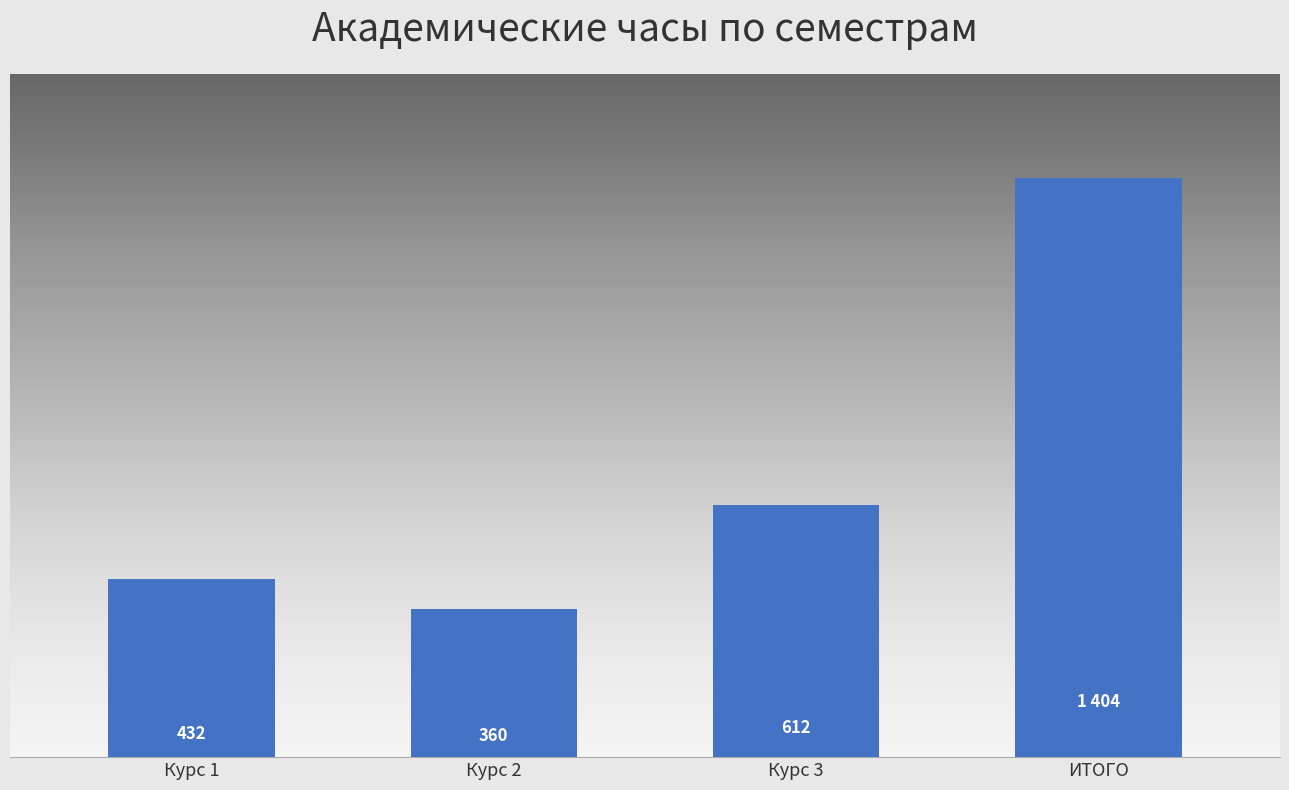

What is the label of the 2nd bar from the left?

Курс 2